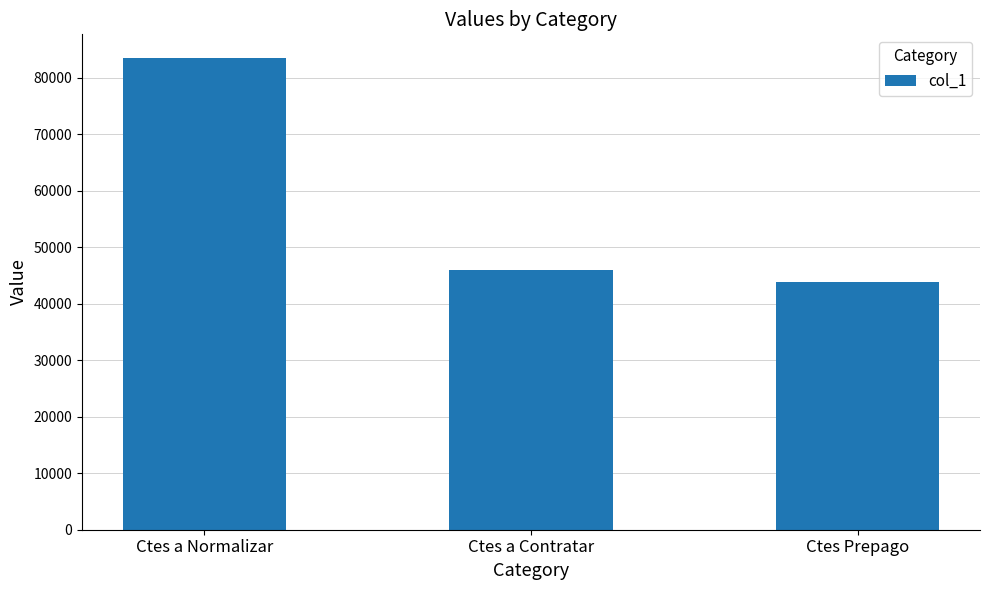

List the labels in order of value, smallest first.

Ctes Prepago, Ctes a Contratar, Ctes a Normalizar